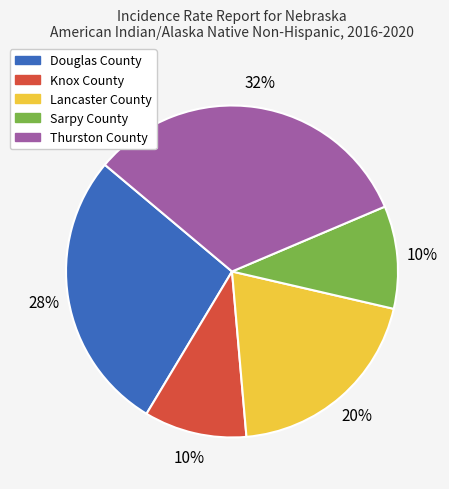

How many slices are in this pie chart?

5